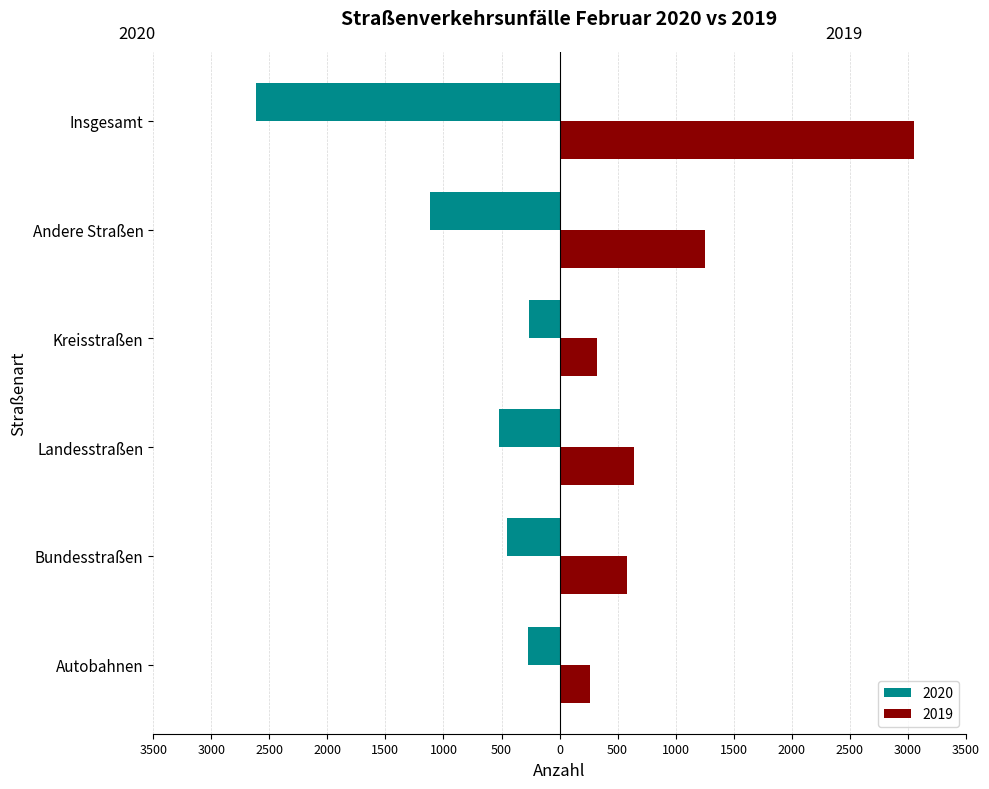

At which category does the chart reach its peak across all series?

Insgesamt